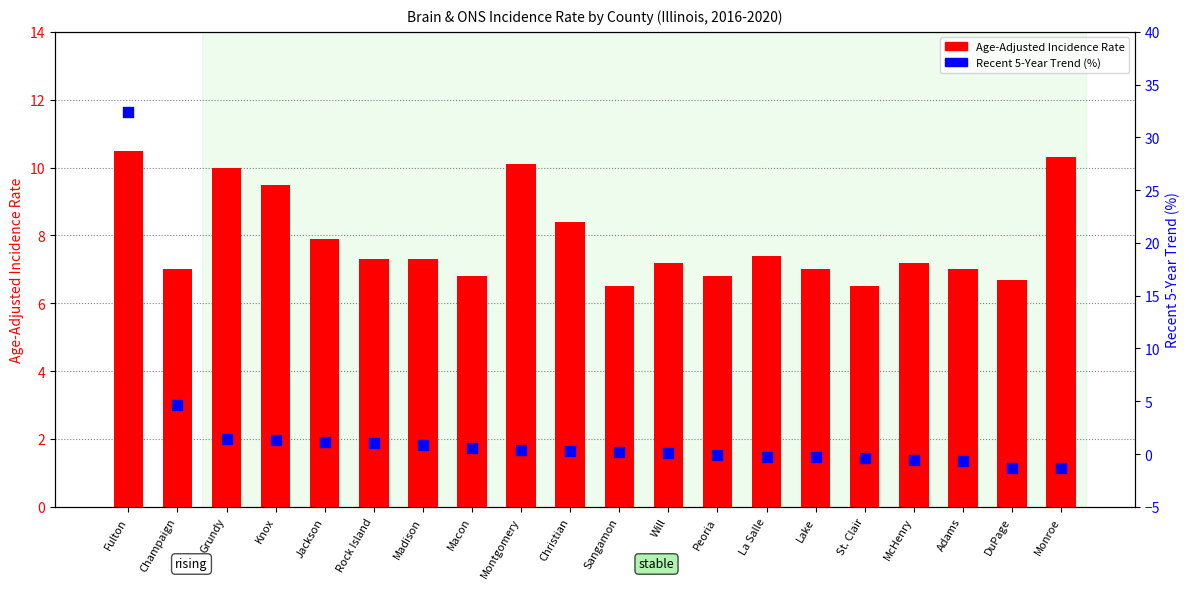

What are all the series names shown in the legend?

Age-Adjusted Incidence Rate, Recent 5-Year Trend (%)